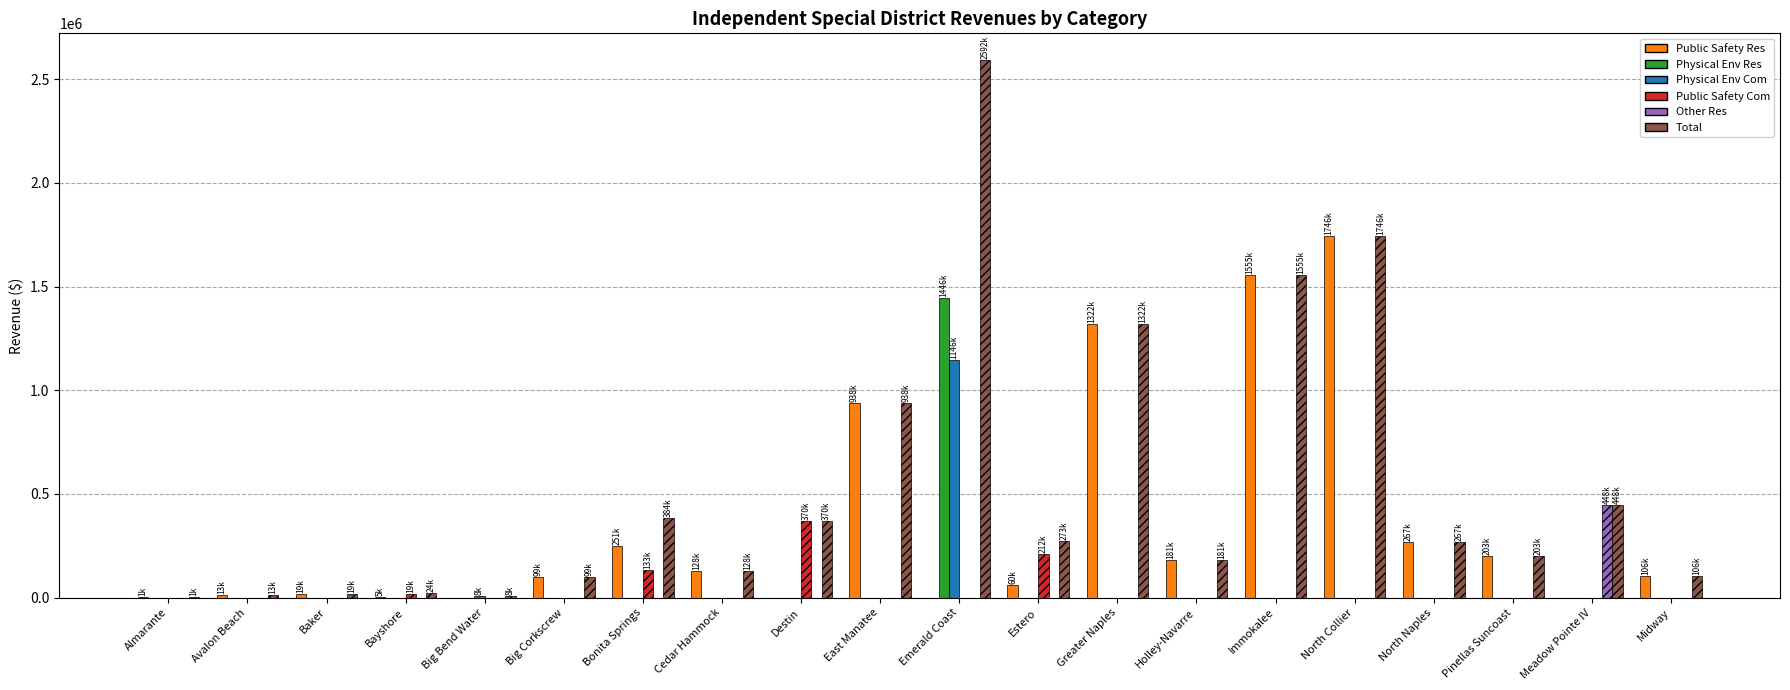

Which series has the largest total across all categories?

Total